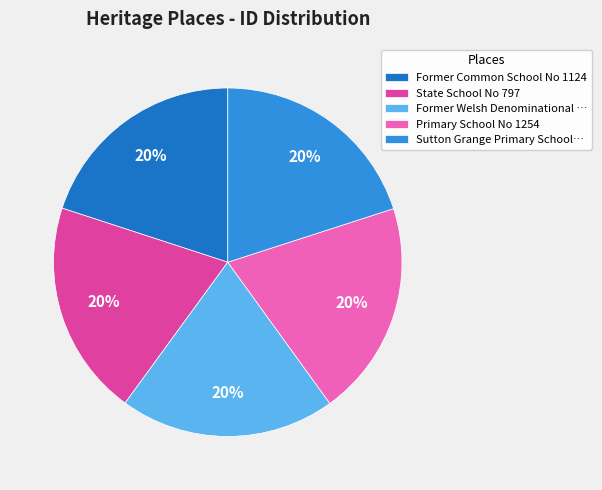

Is there a majority slice in this chart?

No